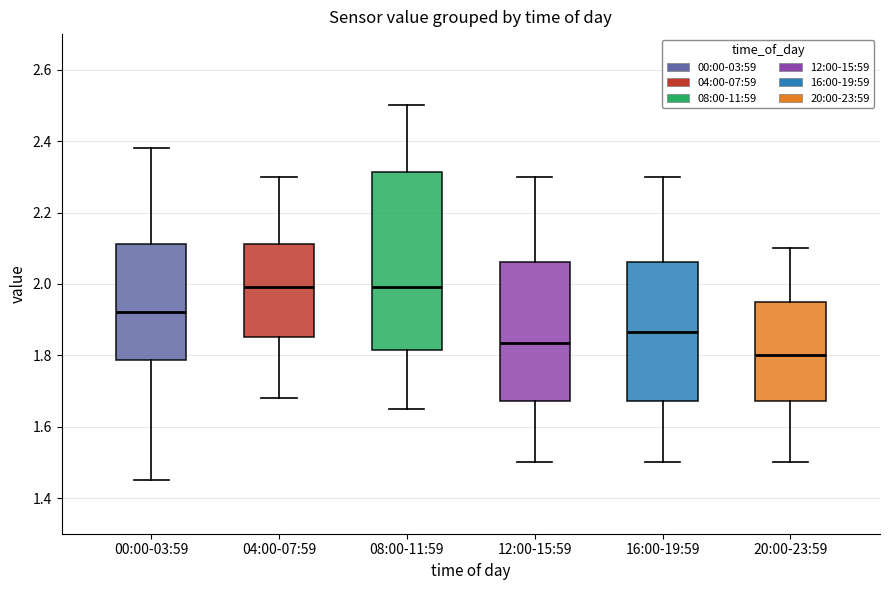

Which box is the tallest, from its lower edge to its upper edge?

08:00-11:59